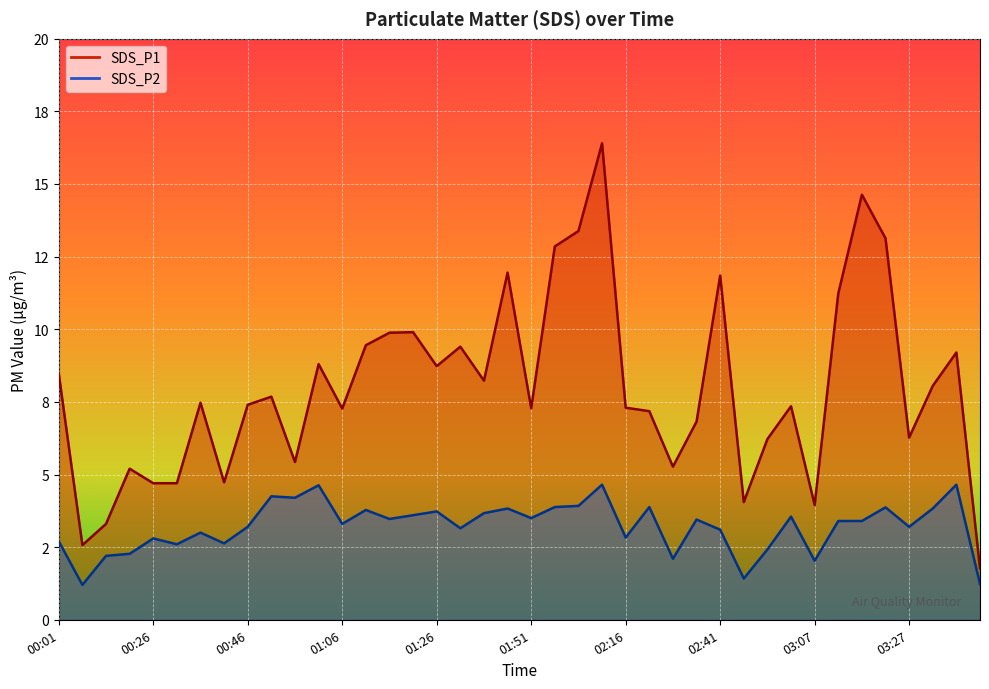

True or false: SDS_P2 and SDS_P1 intersect in this chart.

False